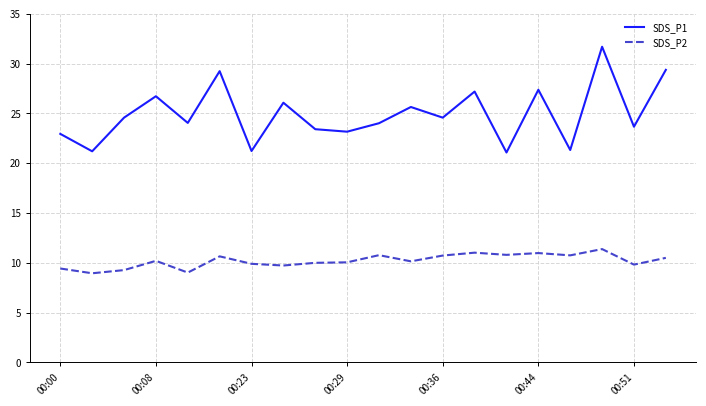

What is the difference between the maximum and minimum values in the SDS_P1 series?

10.6